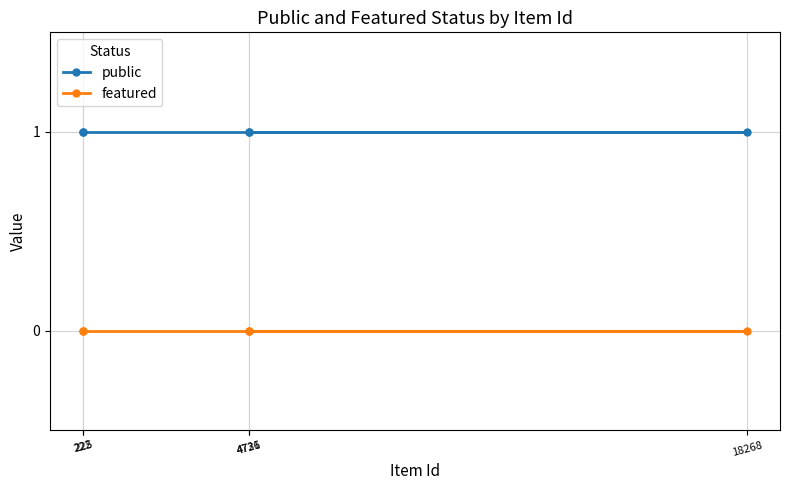

True or false: featured and public intersect in this chart.

False